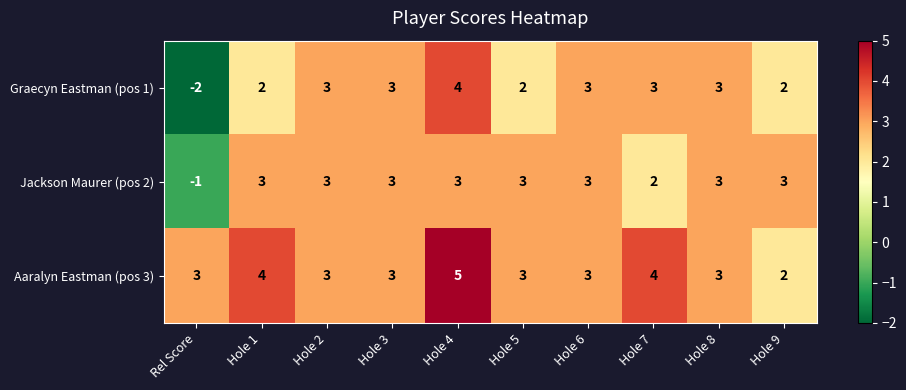

Count the Jackson Maurer (pos 2) values in the range 3 to 4.

8